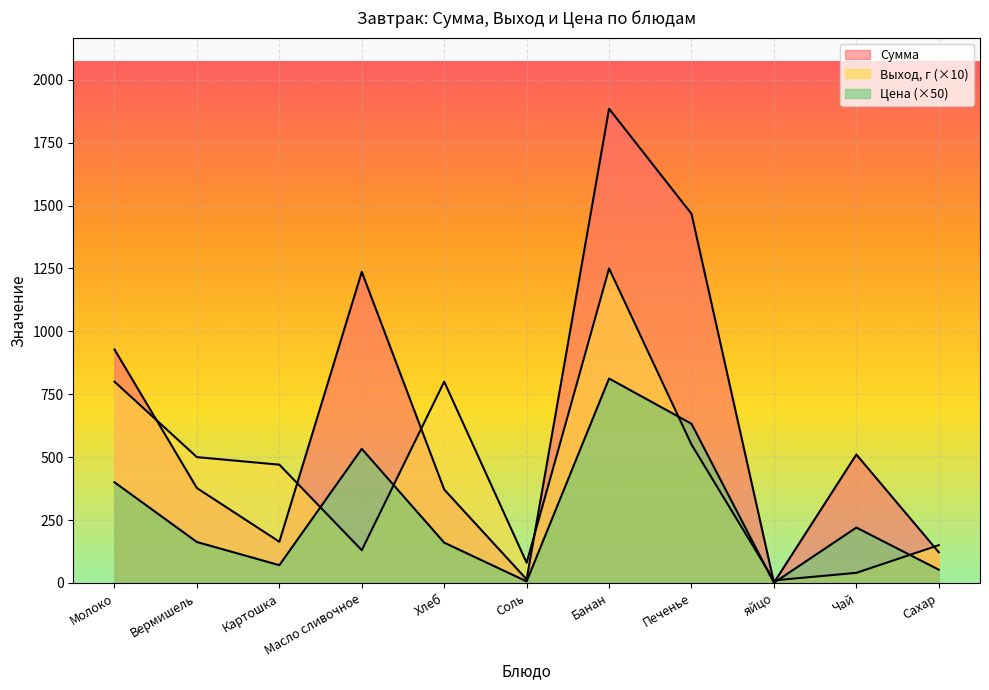

True or false: Сумма has more than 2 interior local peaks.

True